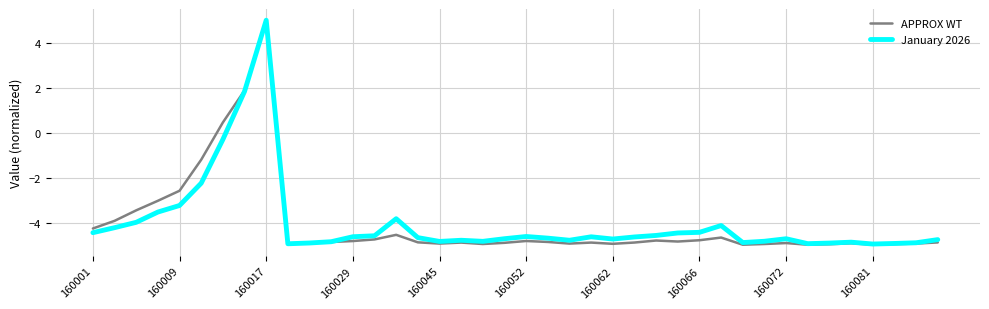

Which series has the largest range (max minus min)?

APPROX WT